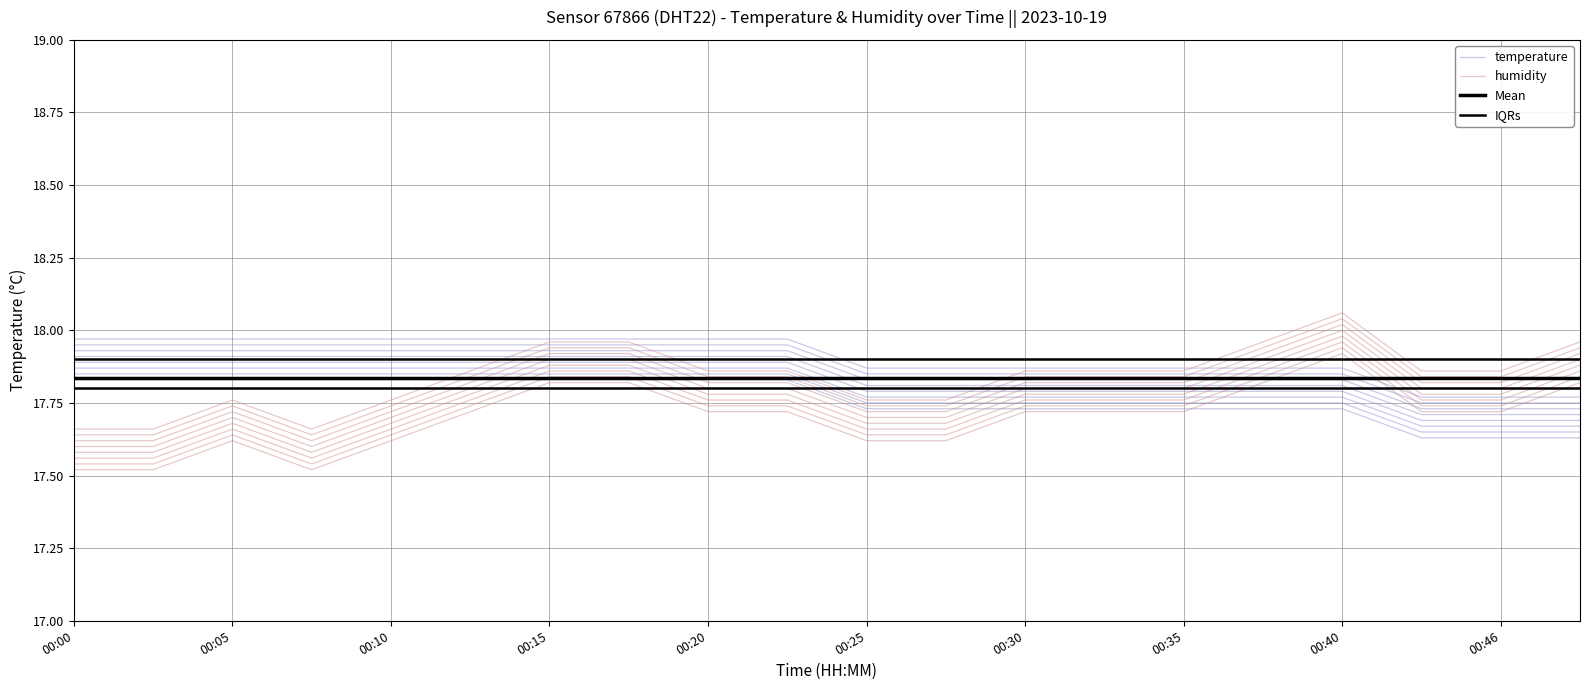

The value of temperature at 00:25 is 17.8. True or false?

True